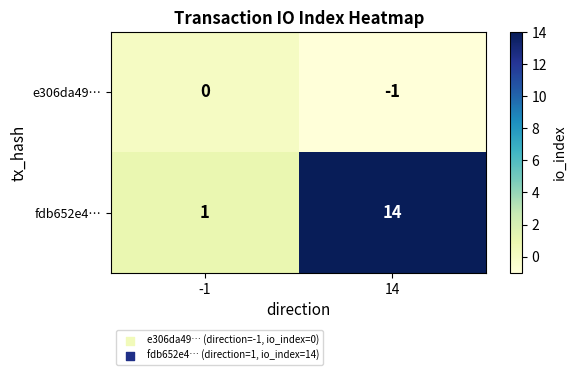

Rank the series by their average value, from highest to lowest.

fdb652e4…, e306da49…